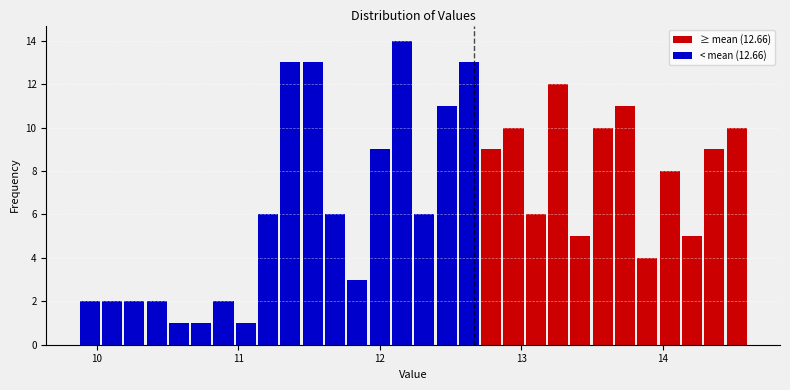

Around what value on the x-axis is the tallest bar? Give the approximate position of its centre, as read against the axis.

12.2